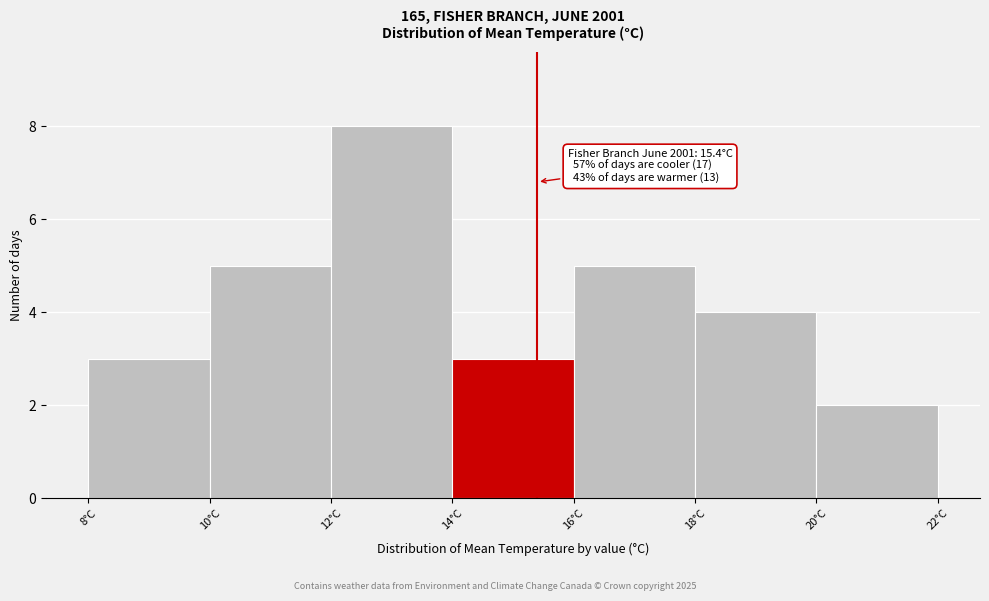

Which range on the x-axis has the tallest bar?

12 to 14